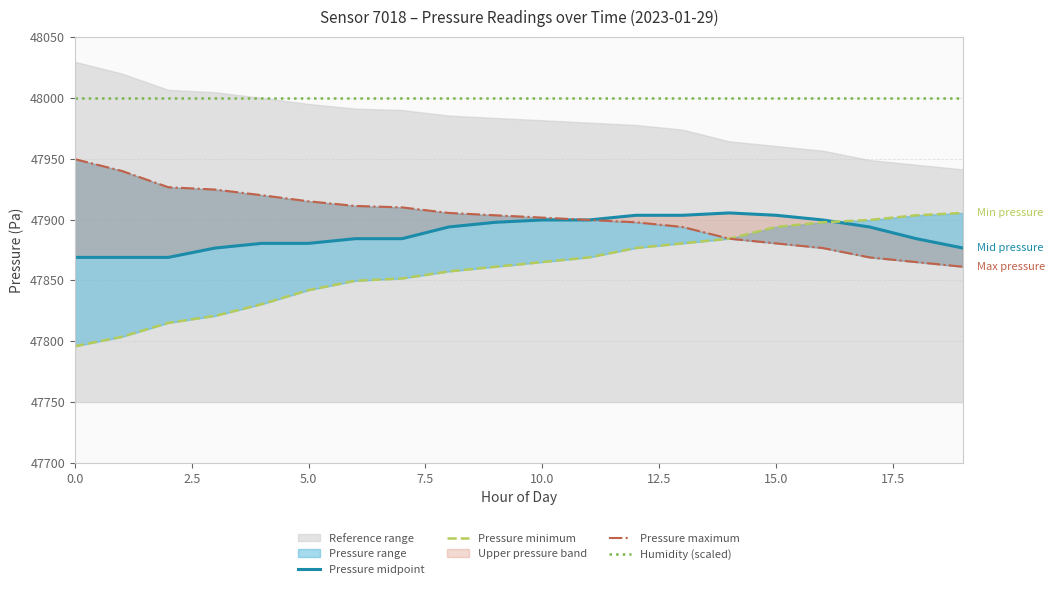

How many lines are shown in the chart?

4